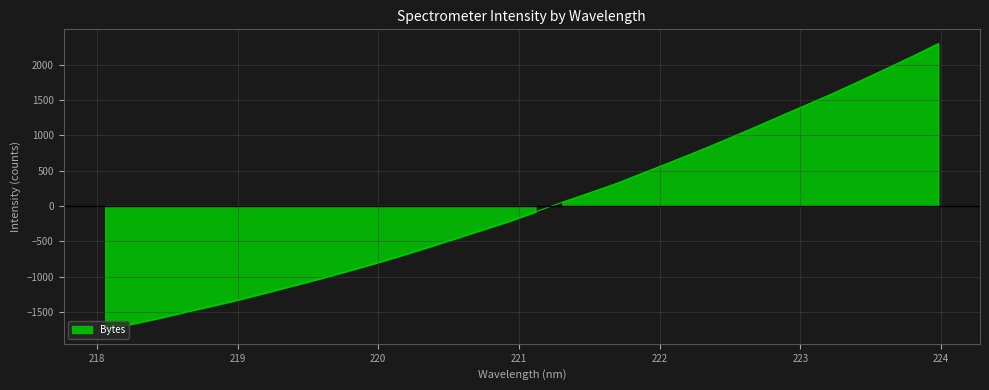

Which label corresponds to the smallest value in the chart?

218.0596